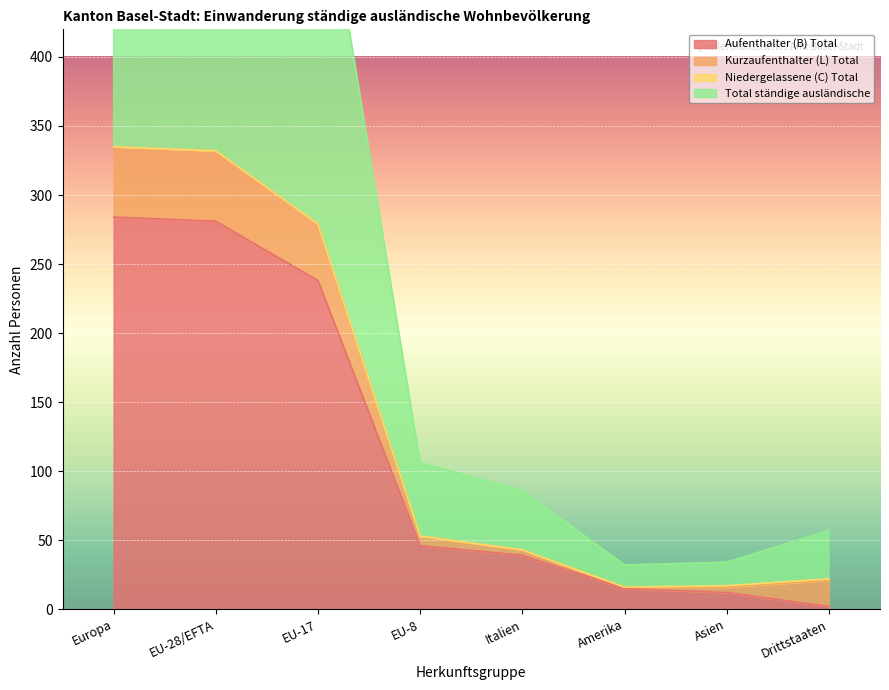

True or false: Total ständige ausländische and Aufenthalter (B) Total cross at least once.

False